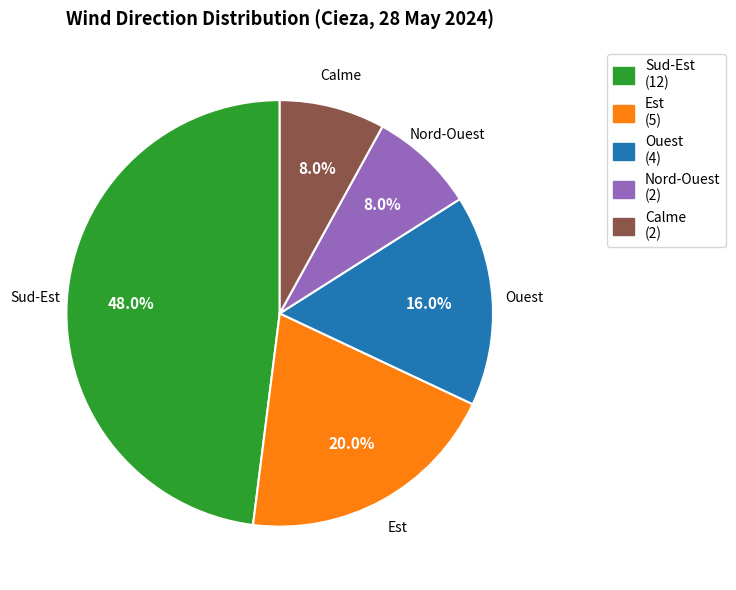

What percentage is the Calme slice, to the nearest percent?

8%